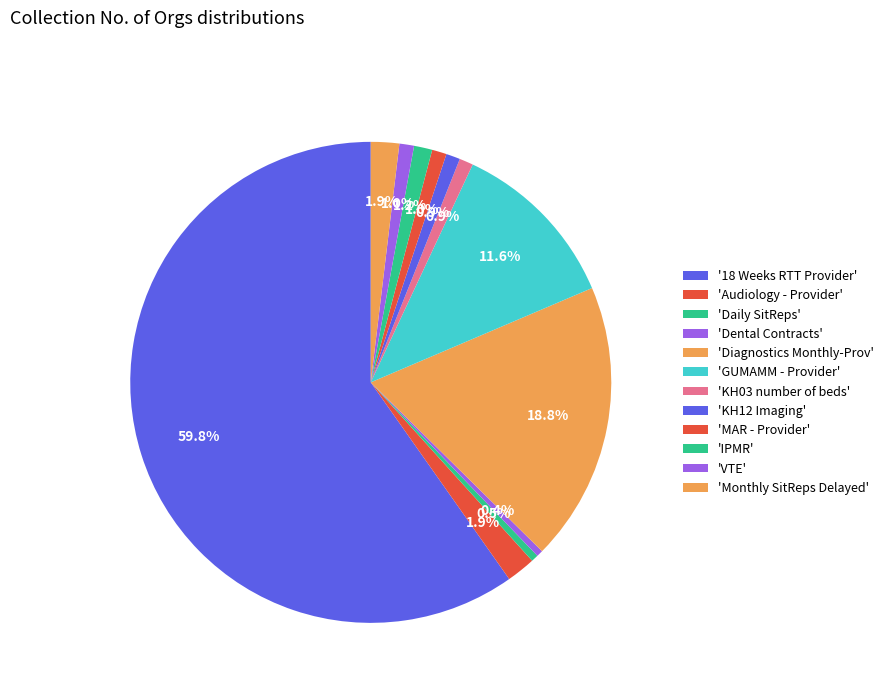

How many segments does this pie chart have?

12